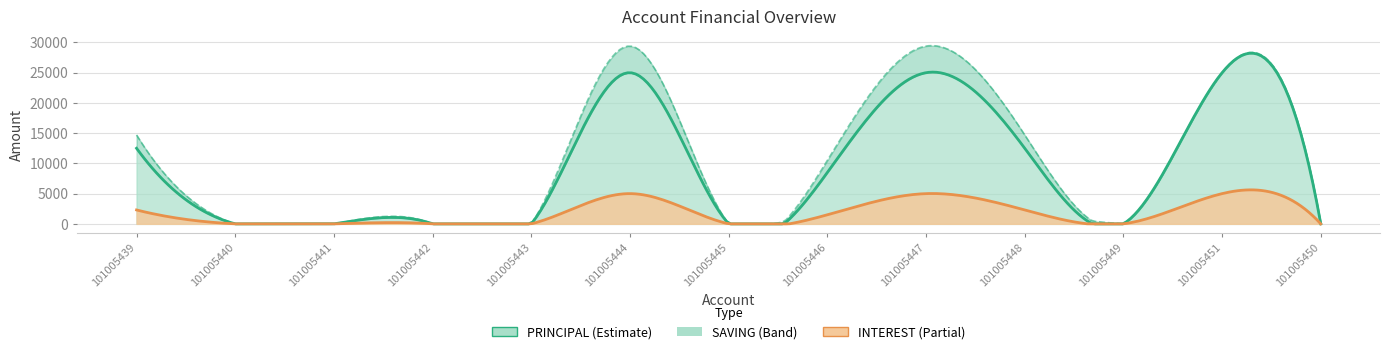

What position from the left is 101005441?

3